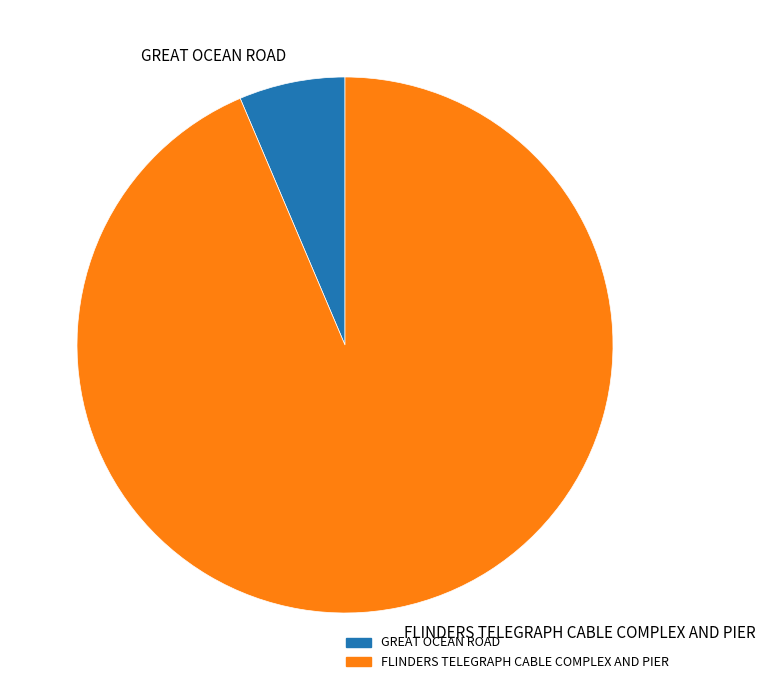

How many slices are in this pie chart?

2